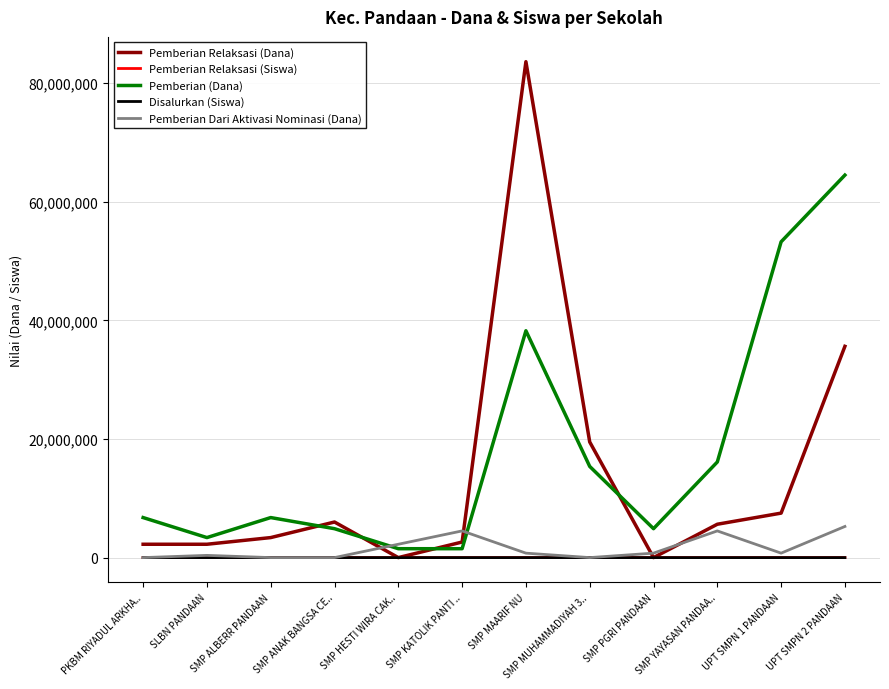

Which series has the largest range (max minus min)?

Pemberian Relaksasi (Dana)